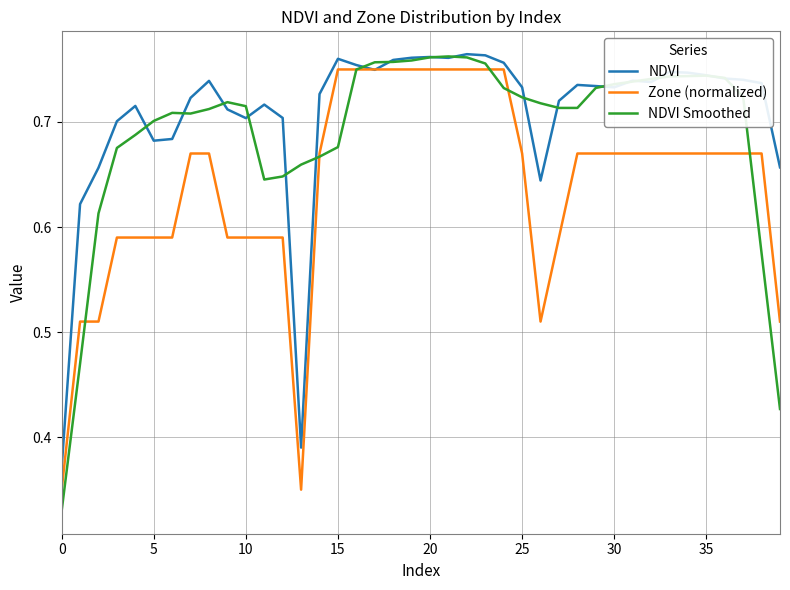

Which series has the largest range (max minus min)?

NDVI Smoothed